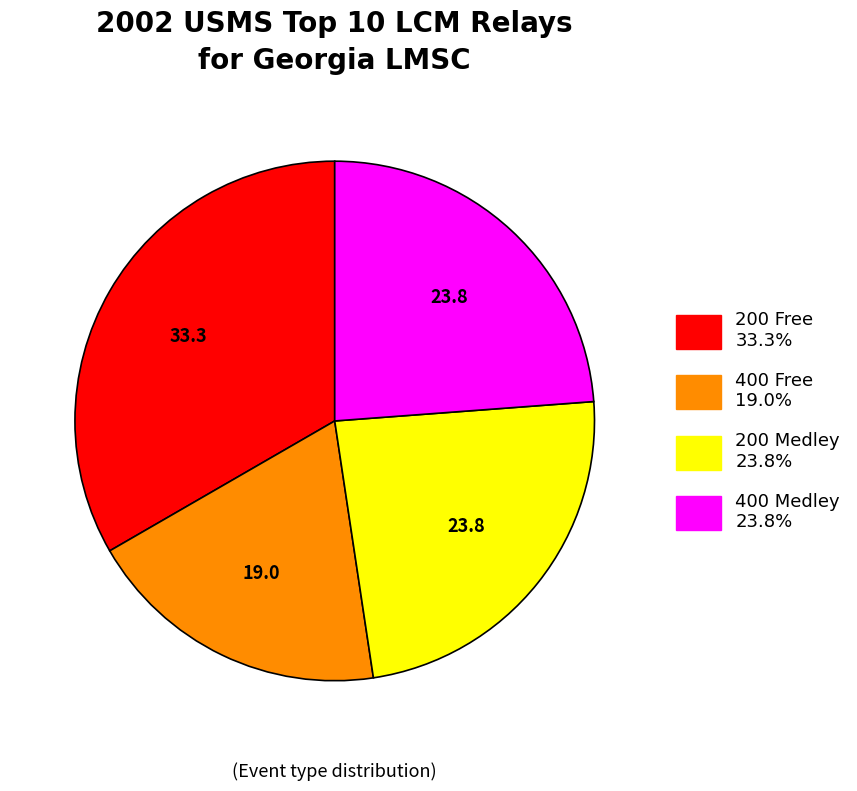

Do 200 Free and 400 Medley together represent more than half of the pie?

Yes